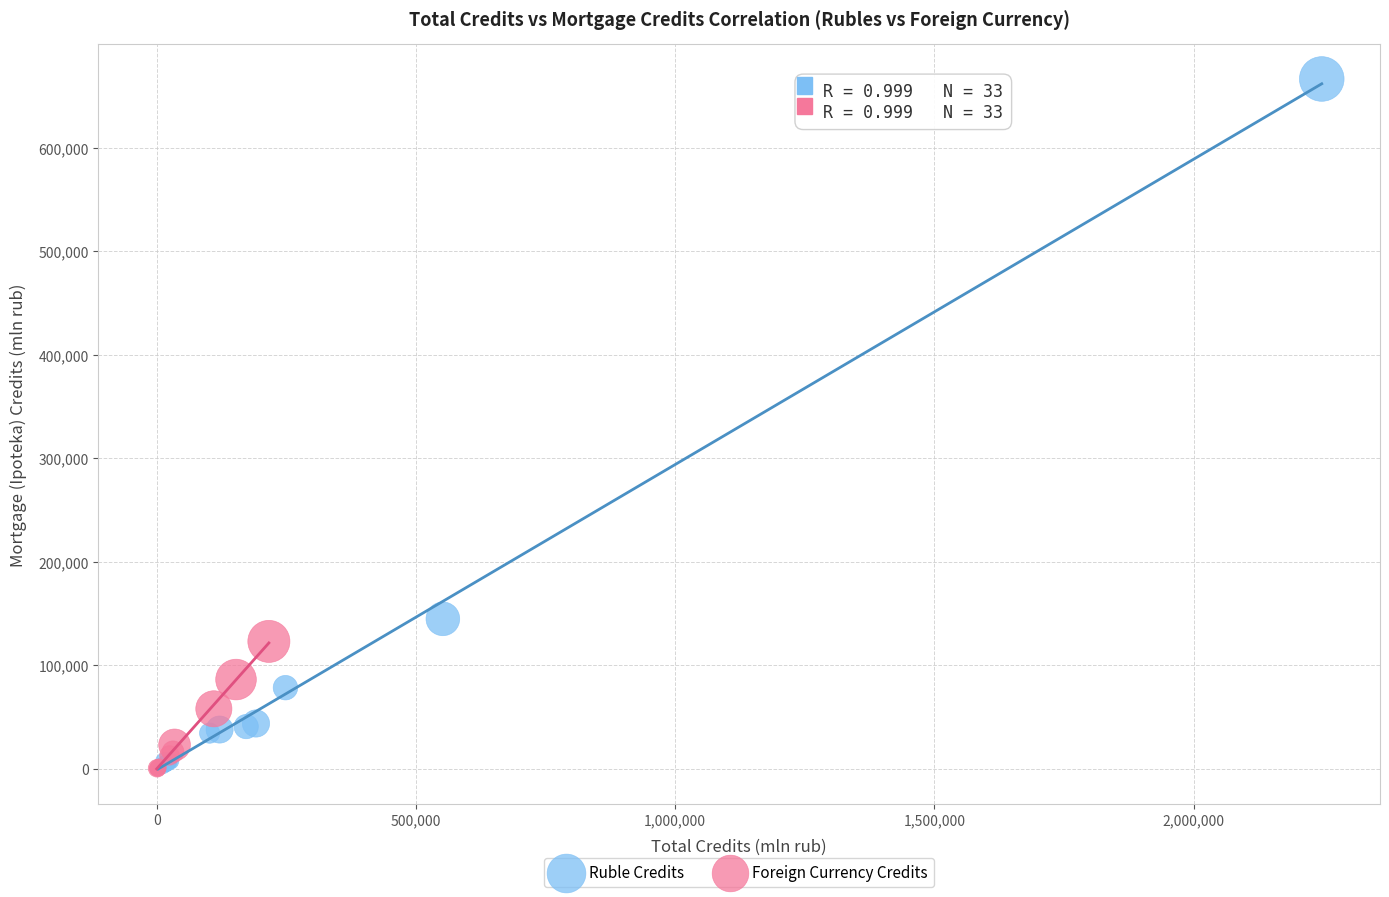

Which series has the widest spread of Y values?

Ruble Credits